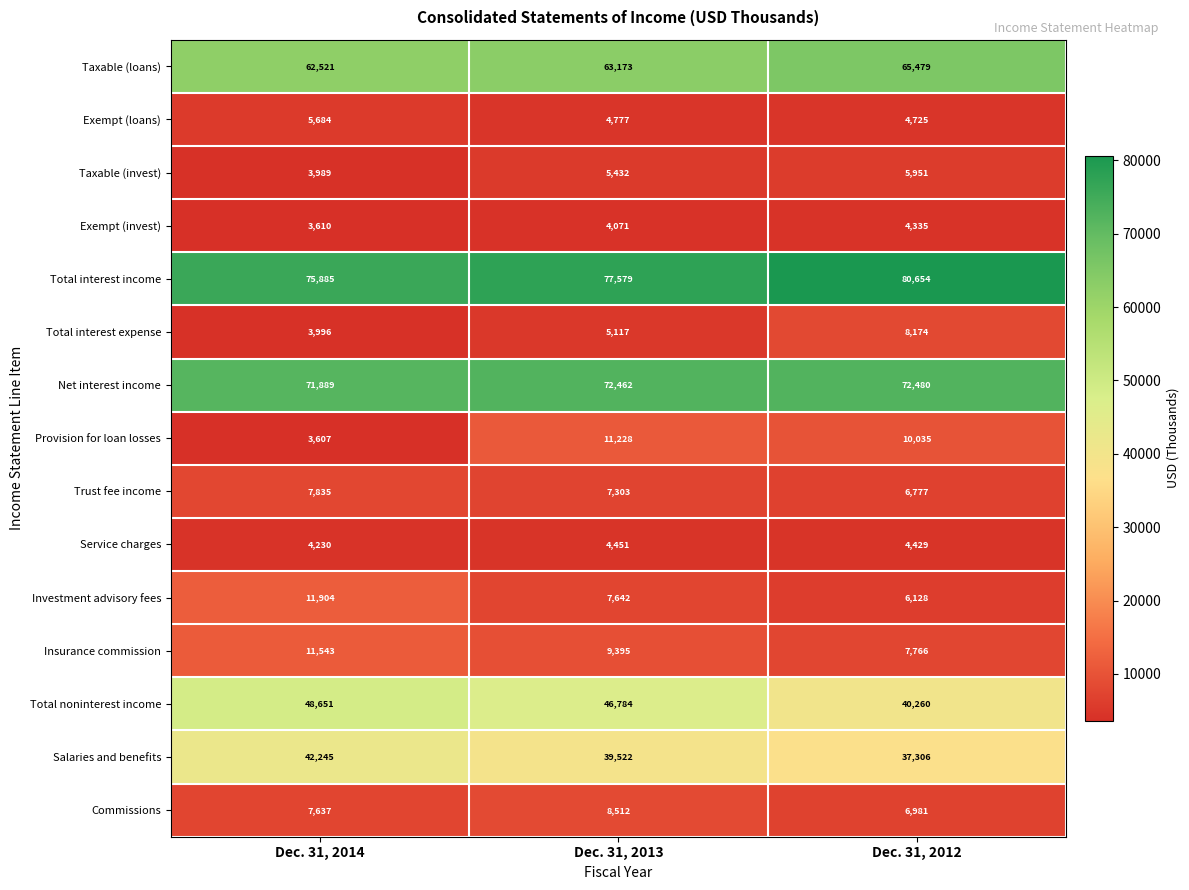

Is the value of Salaries and benefits at Dec. 31, 2014 greater than the value of Exempt (invest) at Dec. 31, 2012?

Yes